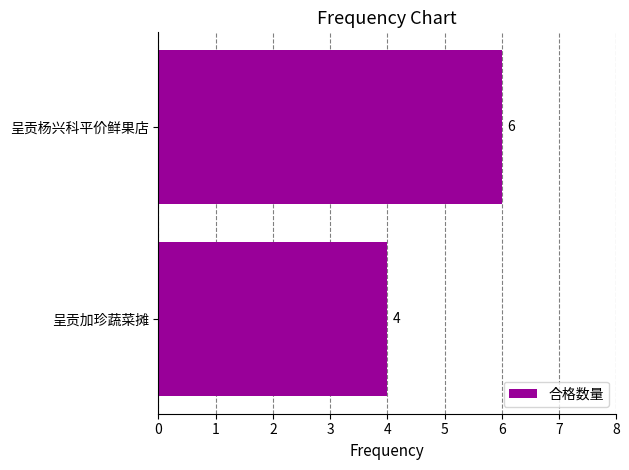

What is the ratio of the value at 呈贡杨兴科平价鲜果店 to the value at 呈贡加珍蔬菜摊?

1.5